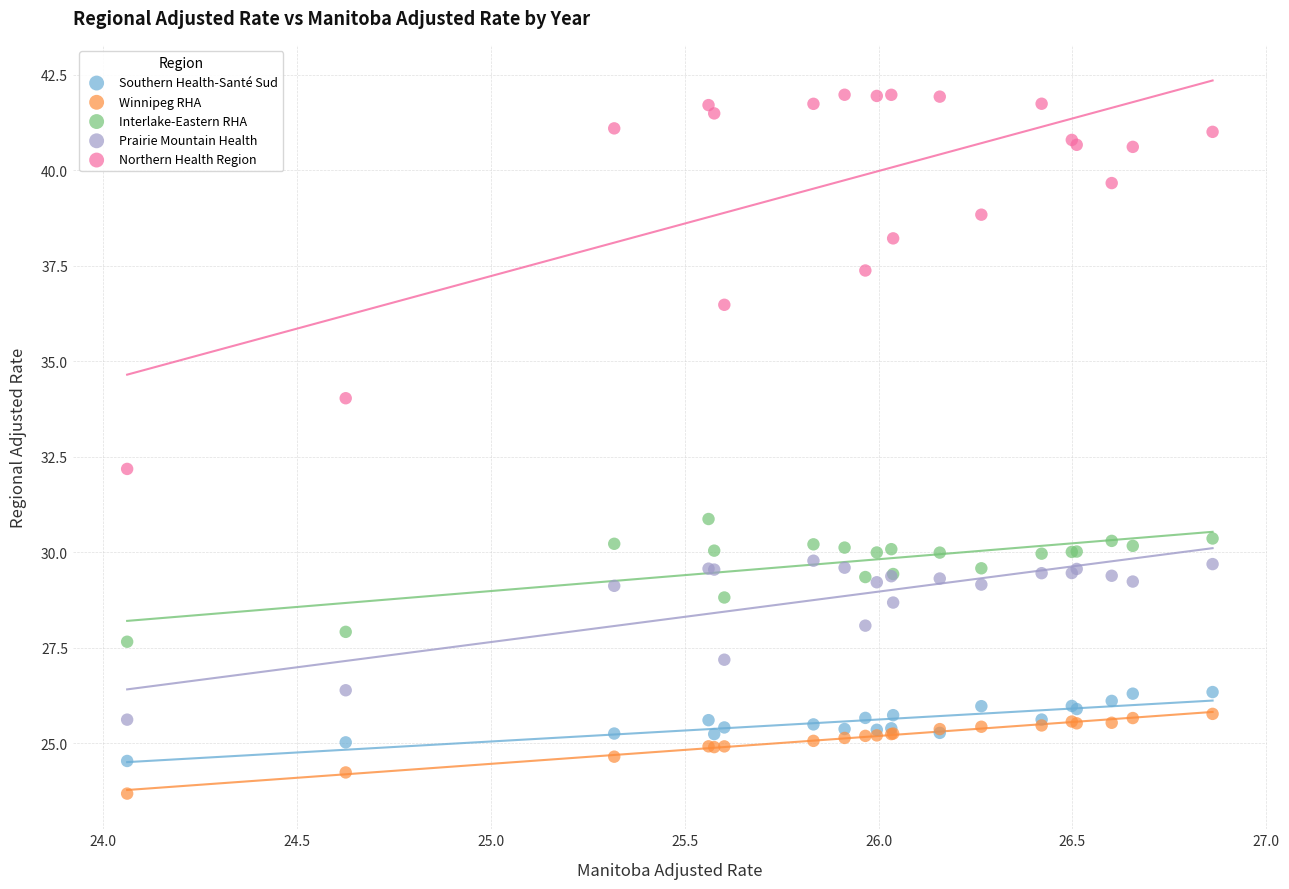

Which series contains the highest Y value?

Northern Health Region